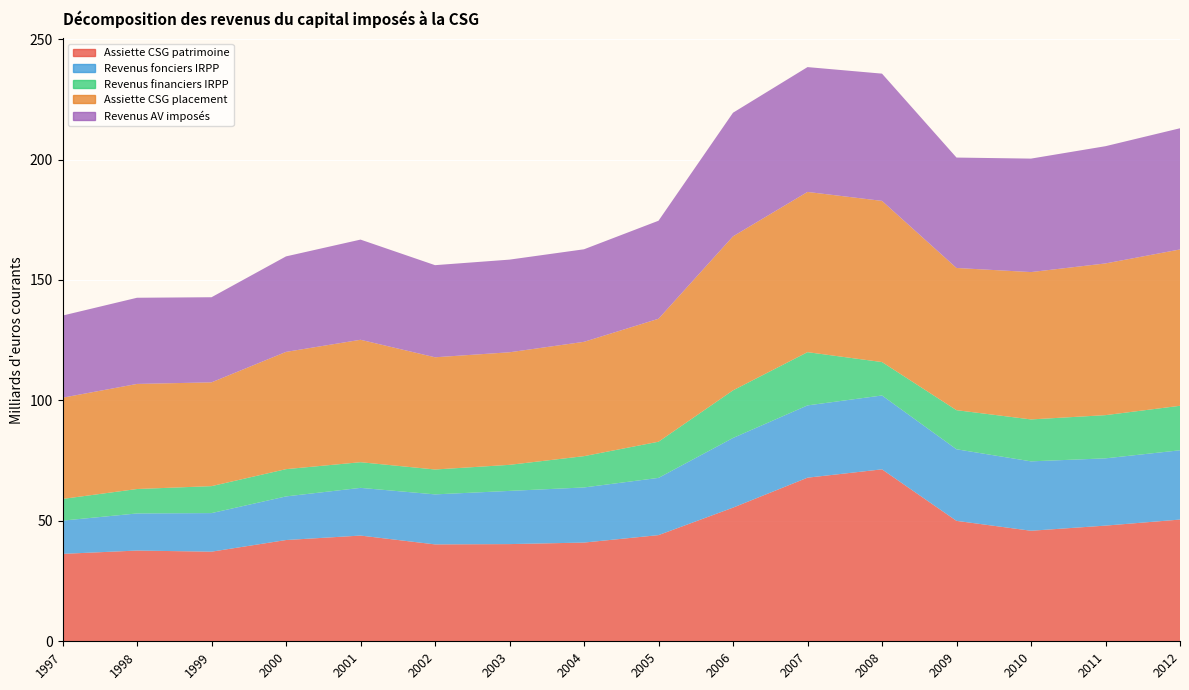

Reading right to left, list all the values displayed in this chart.

Assiette CSG patrimoine: 50.5	48.0	45.9	50.0	71.4	67.9	55.5	44.1	41.0	40.4	40.2	43.9	42.0	37.2	37.7	36.3
Revenus fonciers IRPP: 28.8	27.9	28.8	29.7	30.7	30.0	28.9	23.8	22.9	22.1	20.8	19.8	18.1	16.0	15.4	13.8
Revenus financiers IRPP: 18.5	17.9	17.4	16.2	13.9	22.1	19.8	15.0	13.0	10.8	10.3	10.7	11.3	11.2	10.1	9.0
Assiette CSG placement: 64.9	63.0	61.2	59.0	66.9	66.5	63.9	51.0	47.5	46.7	46.6	50.8	48.7	43.1	43.6	42.0
Revenus AV imposés: 50.3	48.7	47.1	45.8	52.8	51.8	51.3	40.7	38.4	38.5	38.2	41.6	39.6	35.3	35.8	34.1